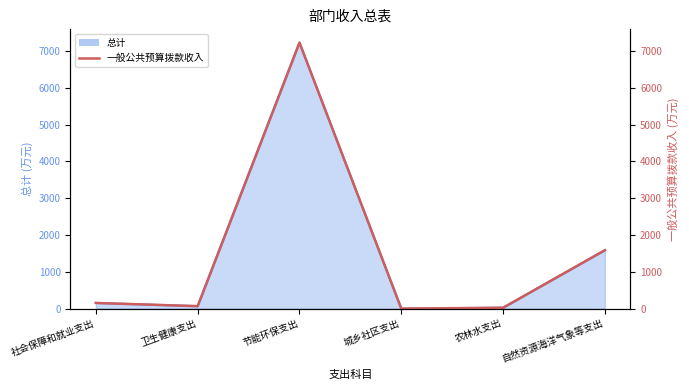

List the labels in order of value, smallest first.

城乡社区支出, 农林水支出, 卫生健康支出, 社会保障和就业支出, 自然资源海洋气象等支出, 节能环保支出